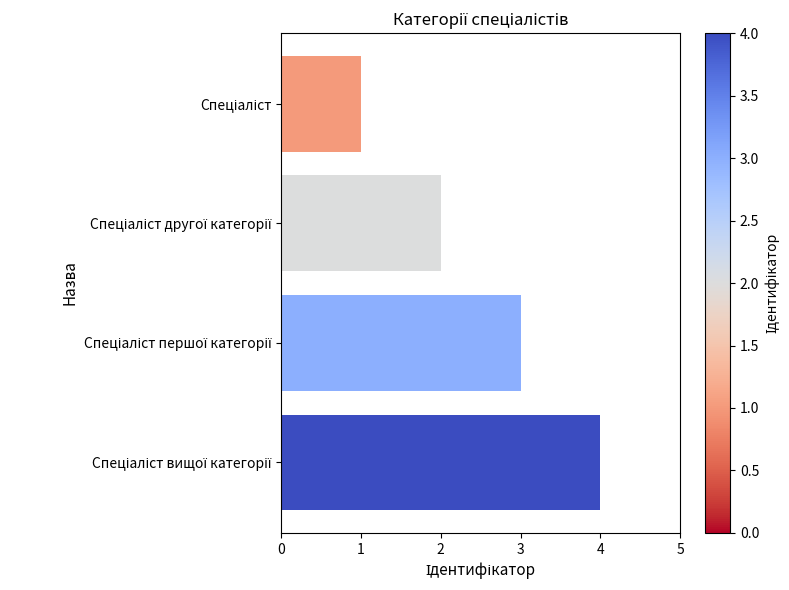

What is the sum of all values?

10